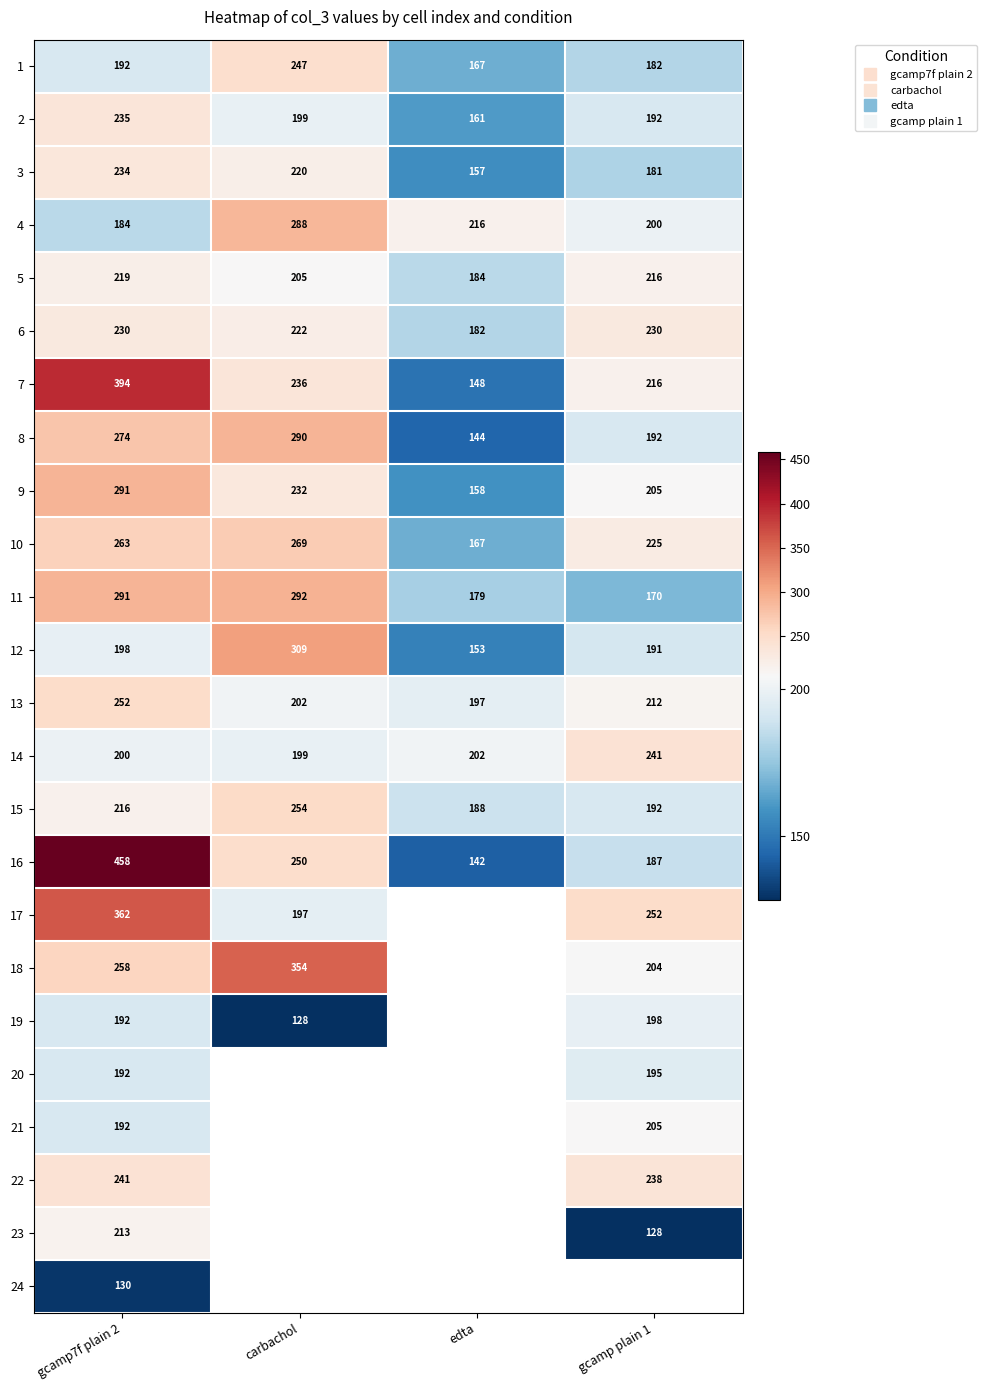

Is it true that 6 equals 230.0 at gcamp plain 1?

True